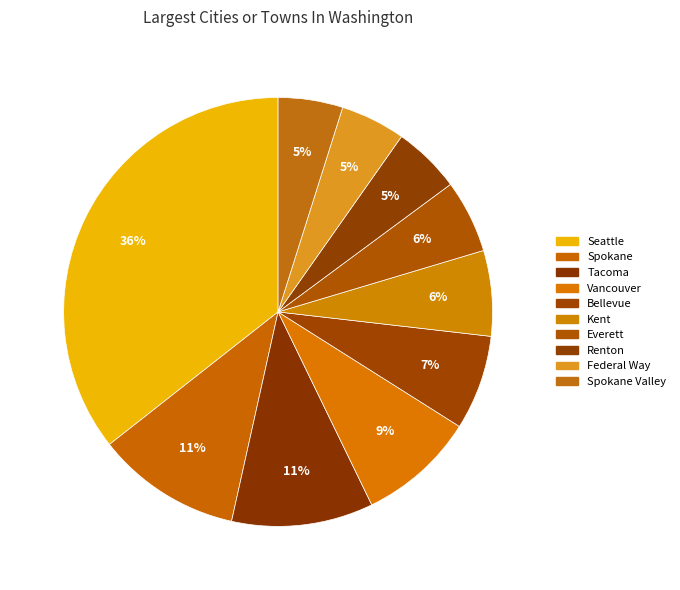

Does Federal Way represent more than half of the total?

No